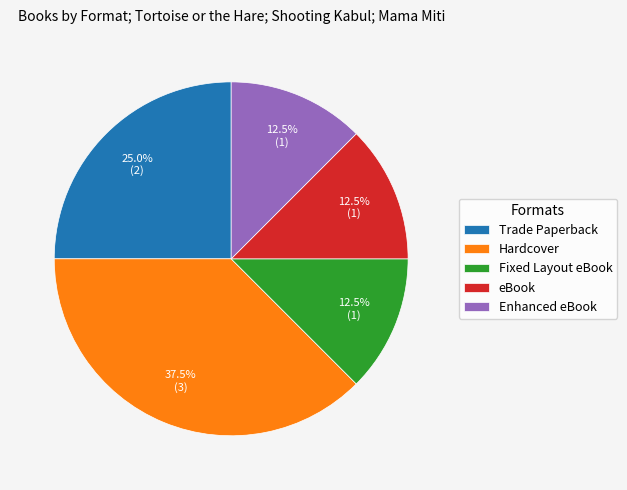

What is the largest slice in the pie chart?

Hardcover